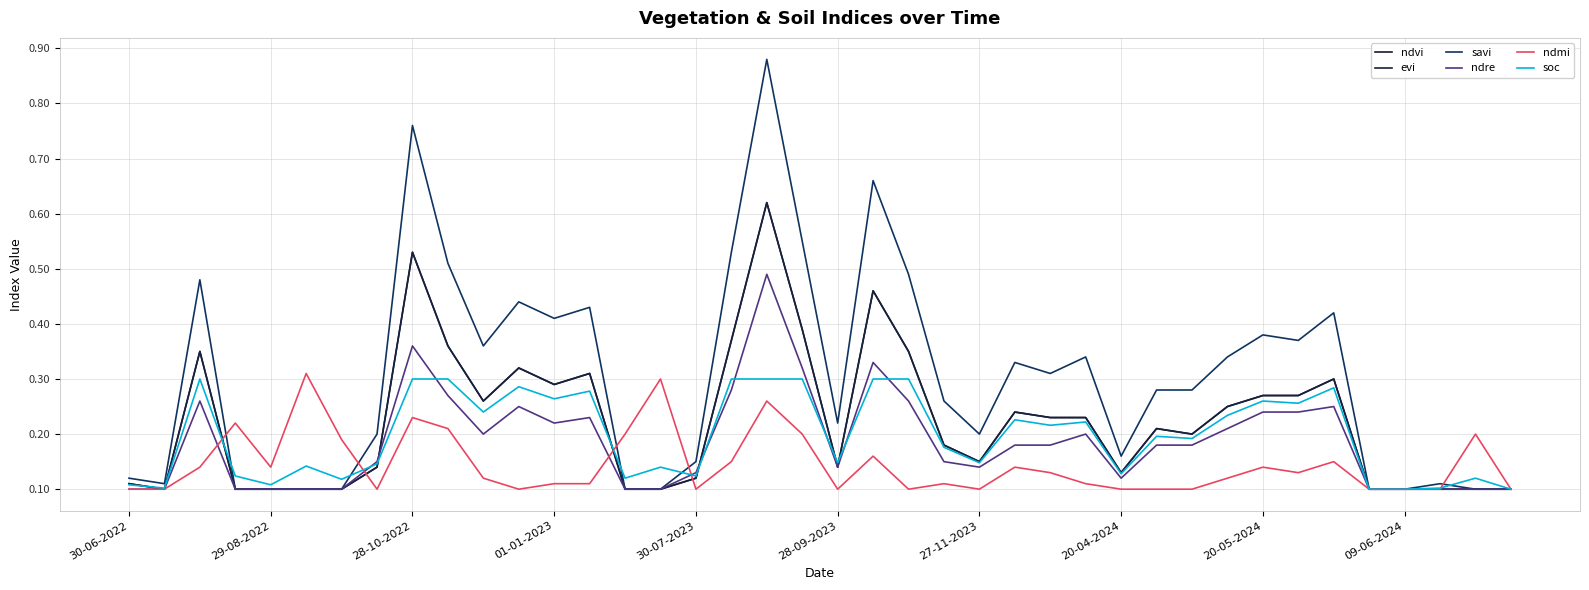

Is this an area chart (filled region under the line)?

No